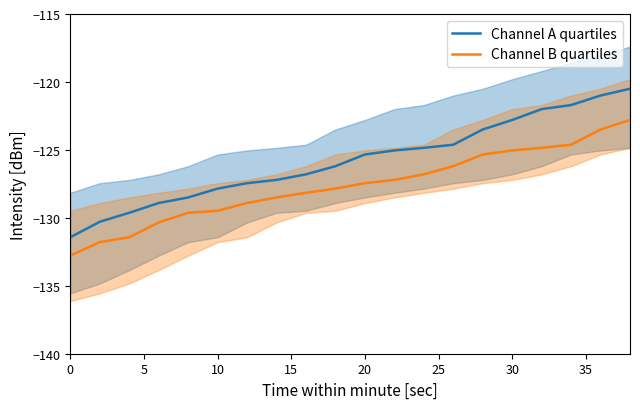

How many values in the Channel B quartiles series are below -127?

12